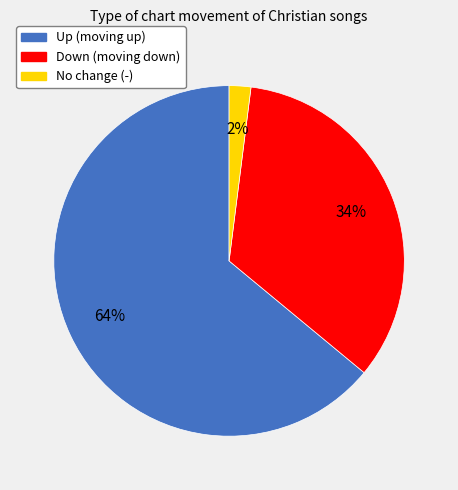

To the nearest percent, what is the average slice percentage?

33%